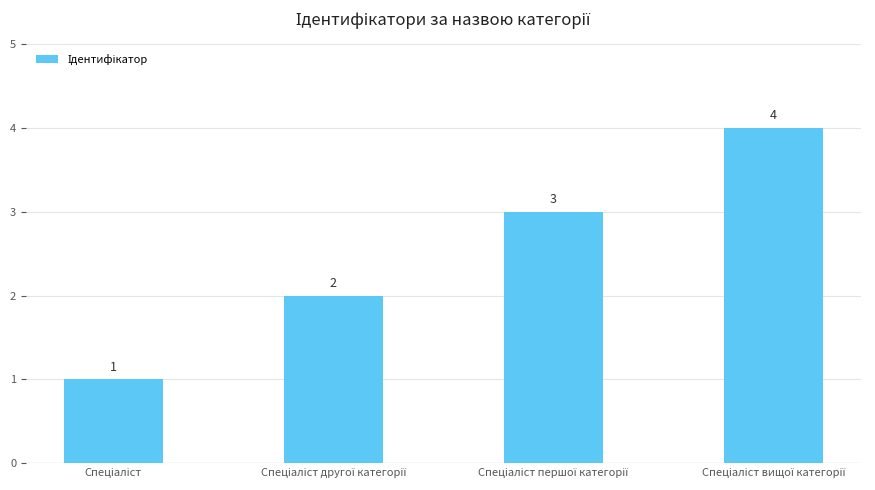

Count the values in the range 2 to 4.

3